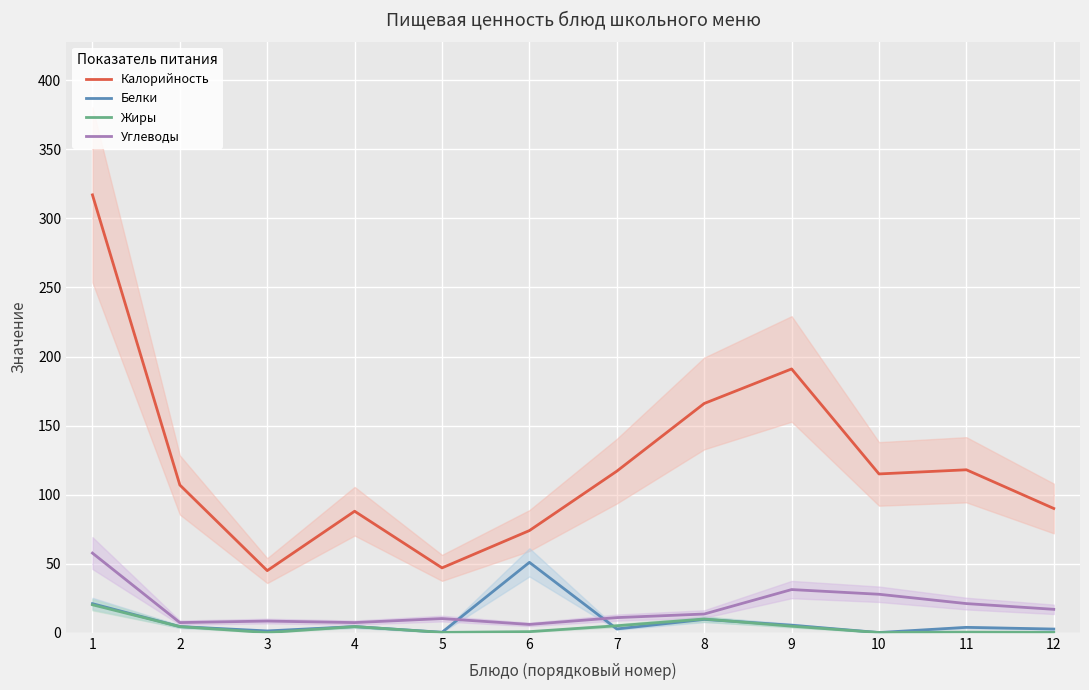

Where is Калорийность nearest to the value 181?

9